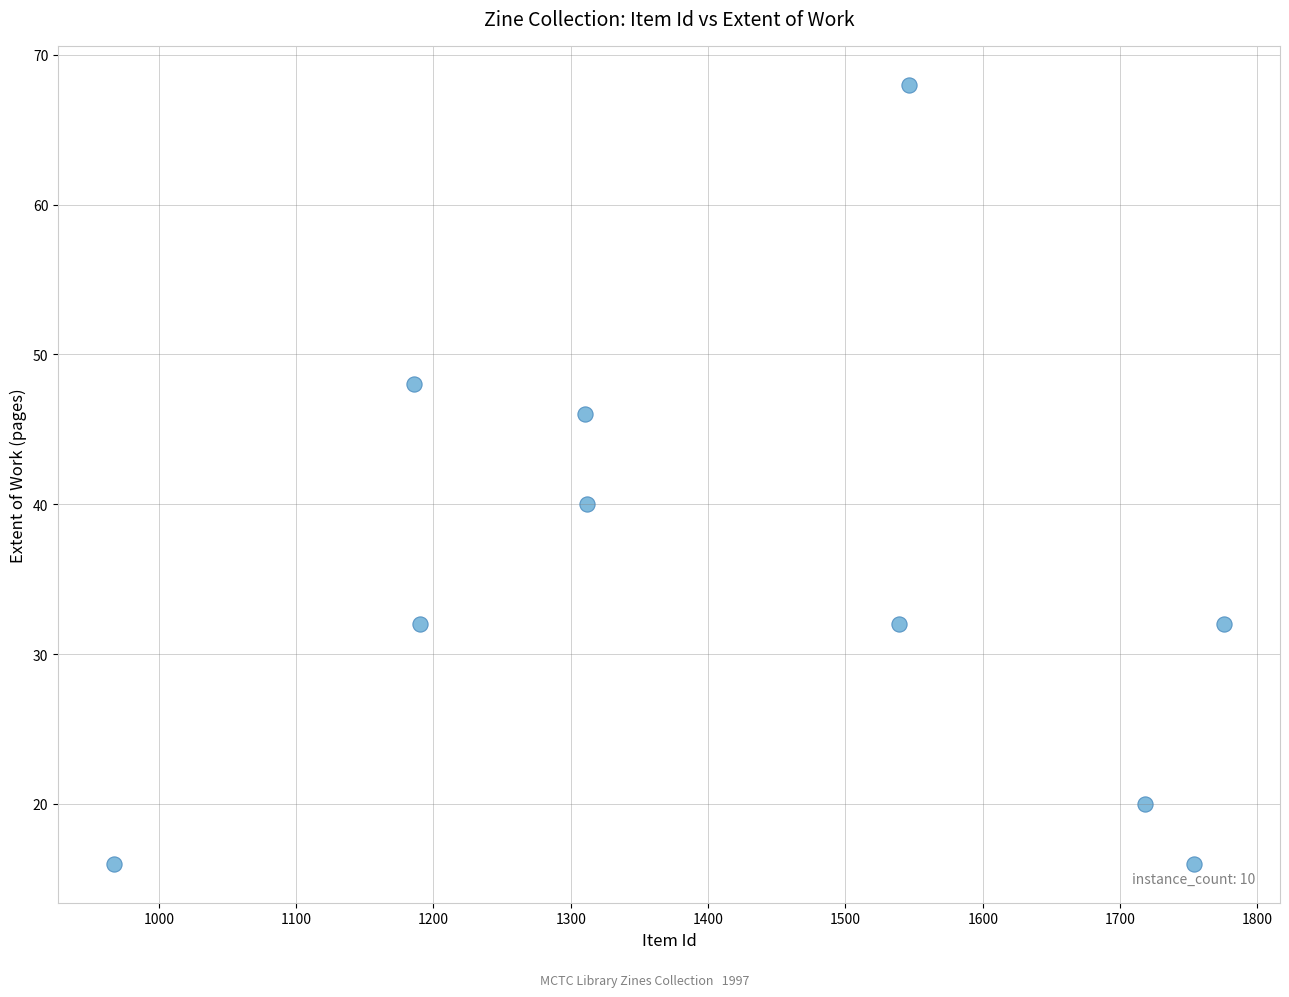

What Y value in the scatter plot is closest to 42?

40